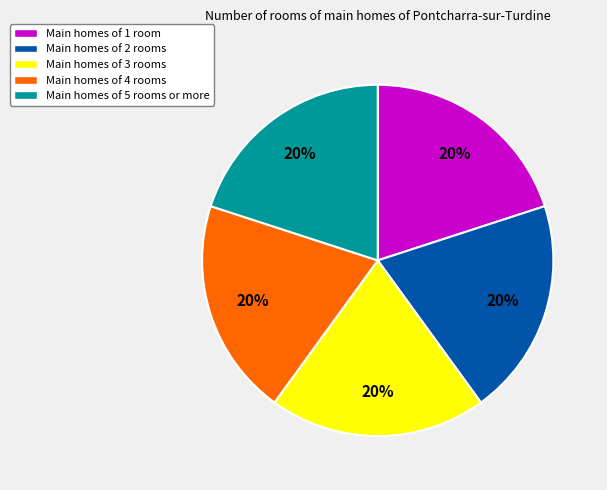

Is Main homes of 3 rooms the majority of the pie?

No